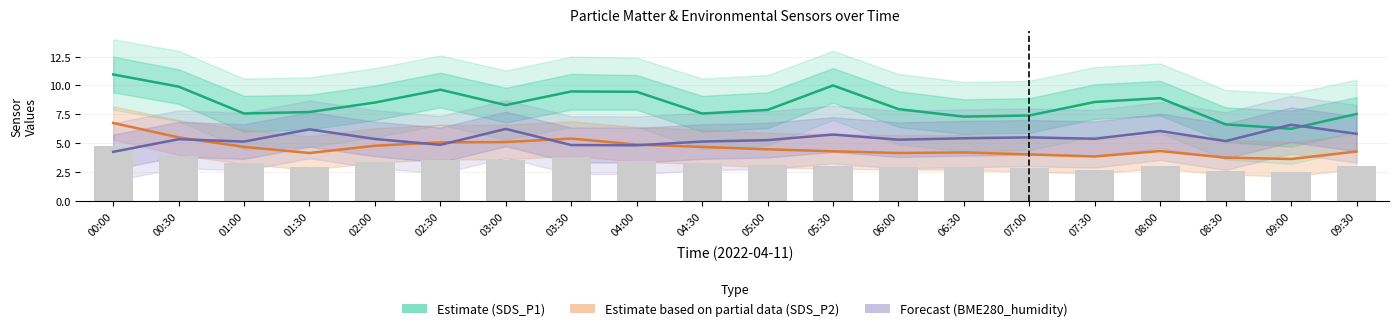

What is the greatest value displayed?

10.9